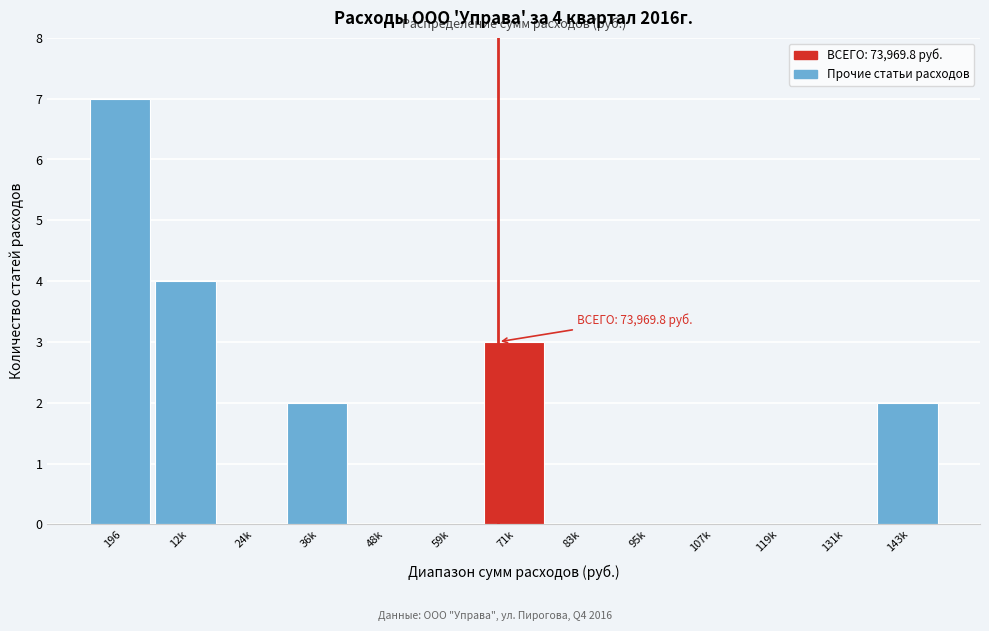

Reading left to right, what are all the values shown in this chart?

196=7	12k=4	24k=0	36k=2	48k=0	59k=0	71k=3	83k=0	95k=0	107k=0	119k=0	131k=0	143k=2